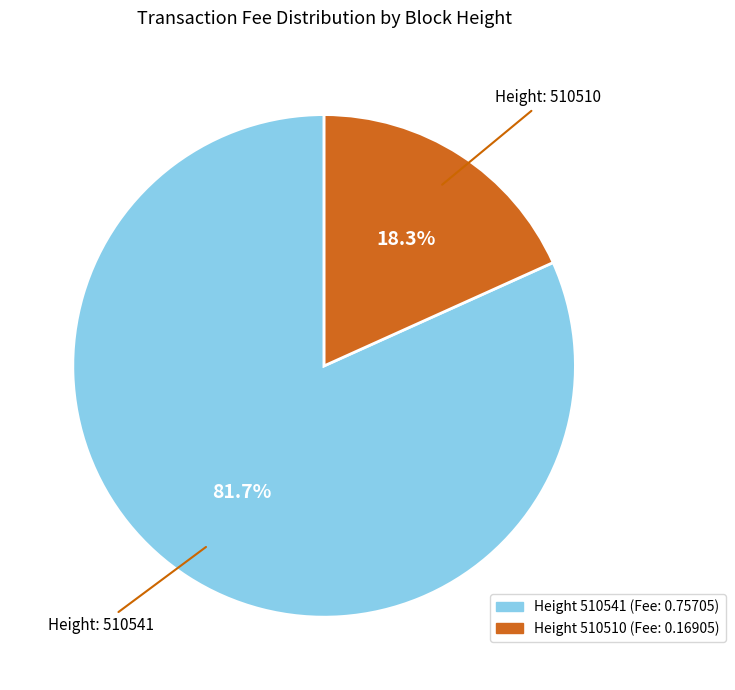

Is there a majority slice in this chart?

Yes